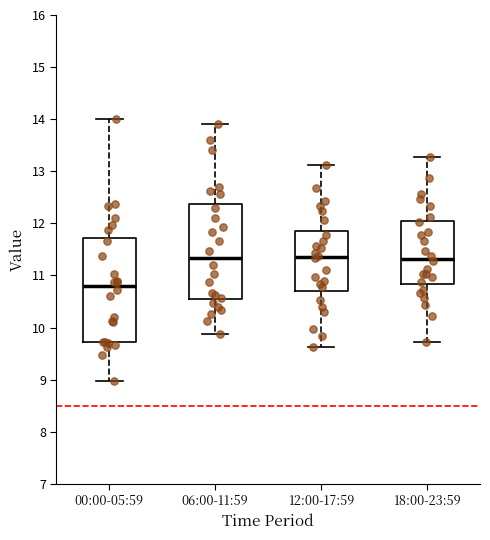

Where is the lower edge of the box for 18:00-23:59 on the y-axis? The values are not printed on the chart, so give them approximately, as read against the axis.

10.8